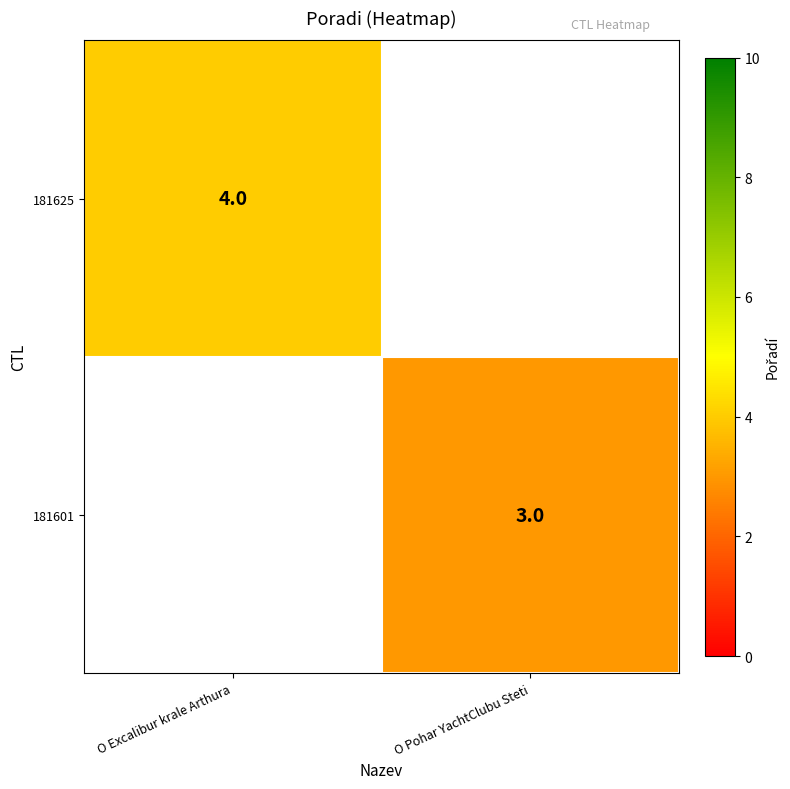

The value of 181625 at O Excalibur krale Arthura is 6. True or false?

False